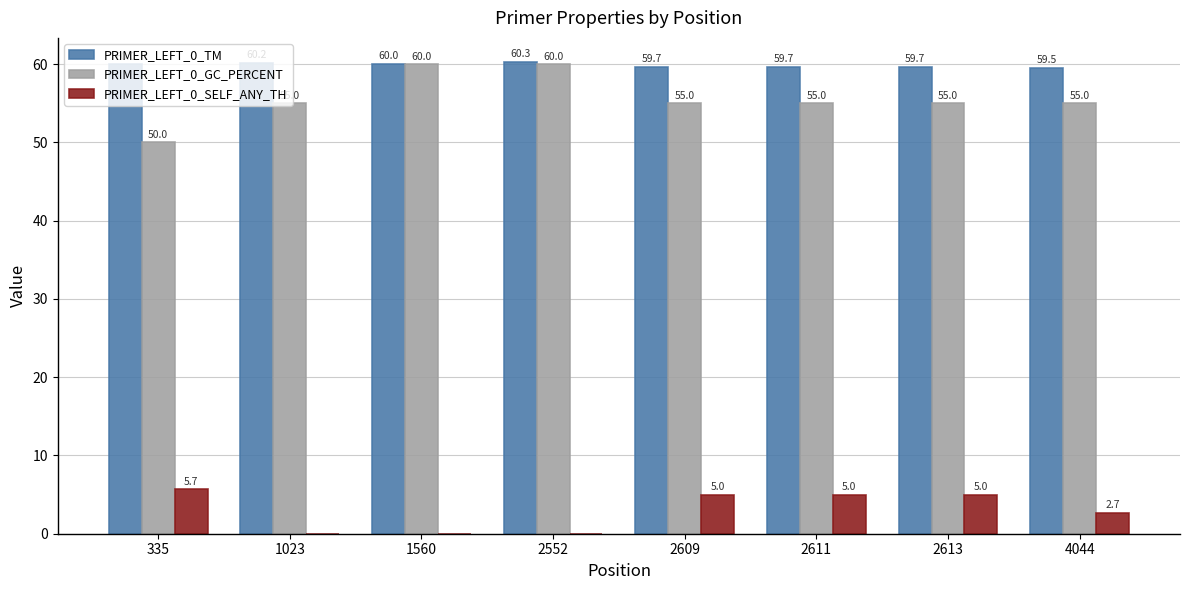

Is the value of PRIMER_LEFT_0_TM at 335 greater than the value of PRIMER_LEFT_0_SELF_ANY_TH at 2609?

Yes